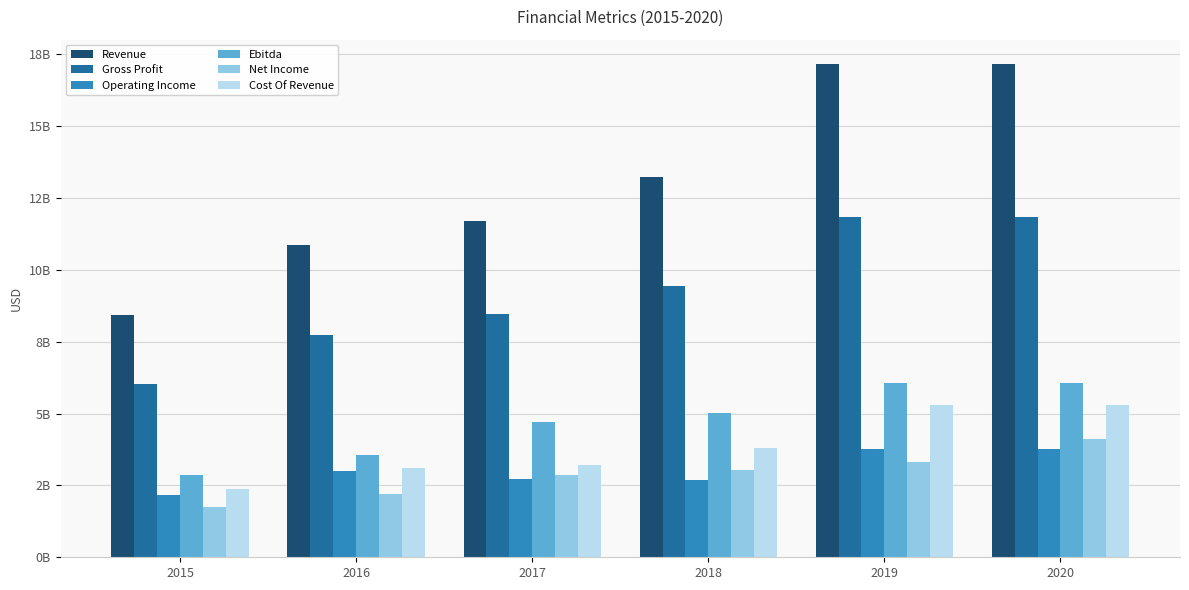

What are all the series names shown in the legend?

Revenue, Gross Profit, Operating Income, Ebitda, Net Income, Cost Of Revenue